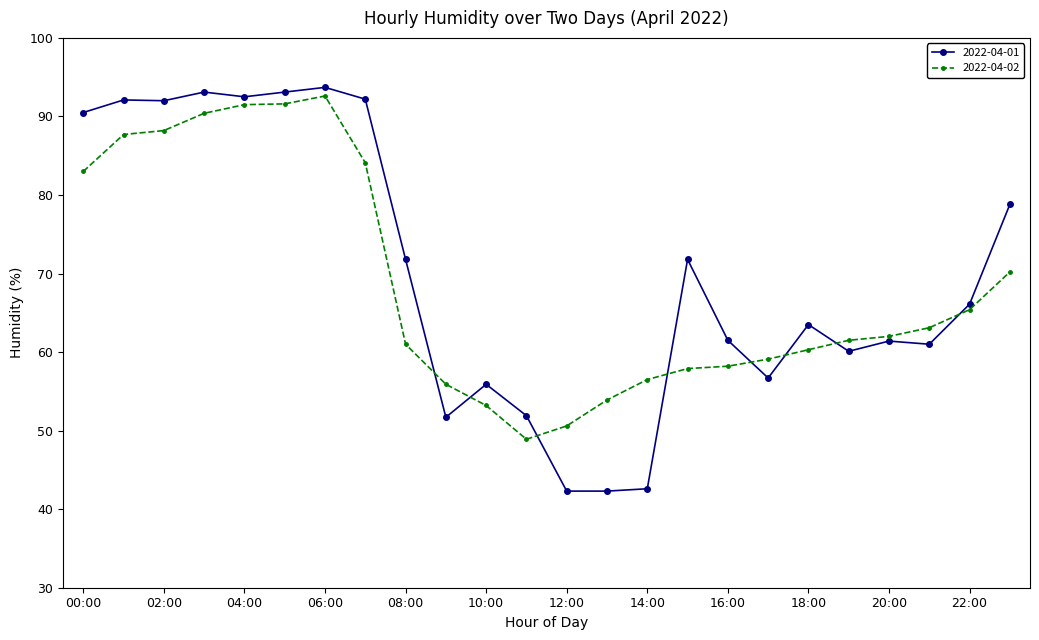

True or false: 2022-04-02 has more than 0 interior local peaks.

True